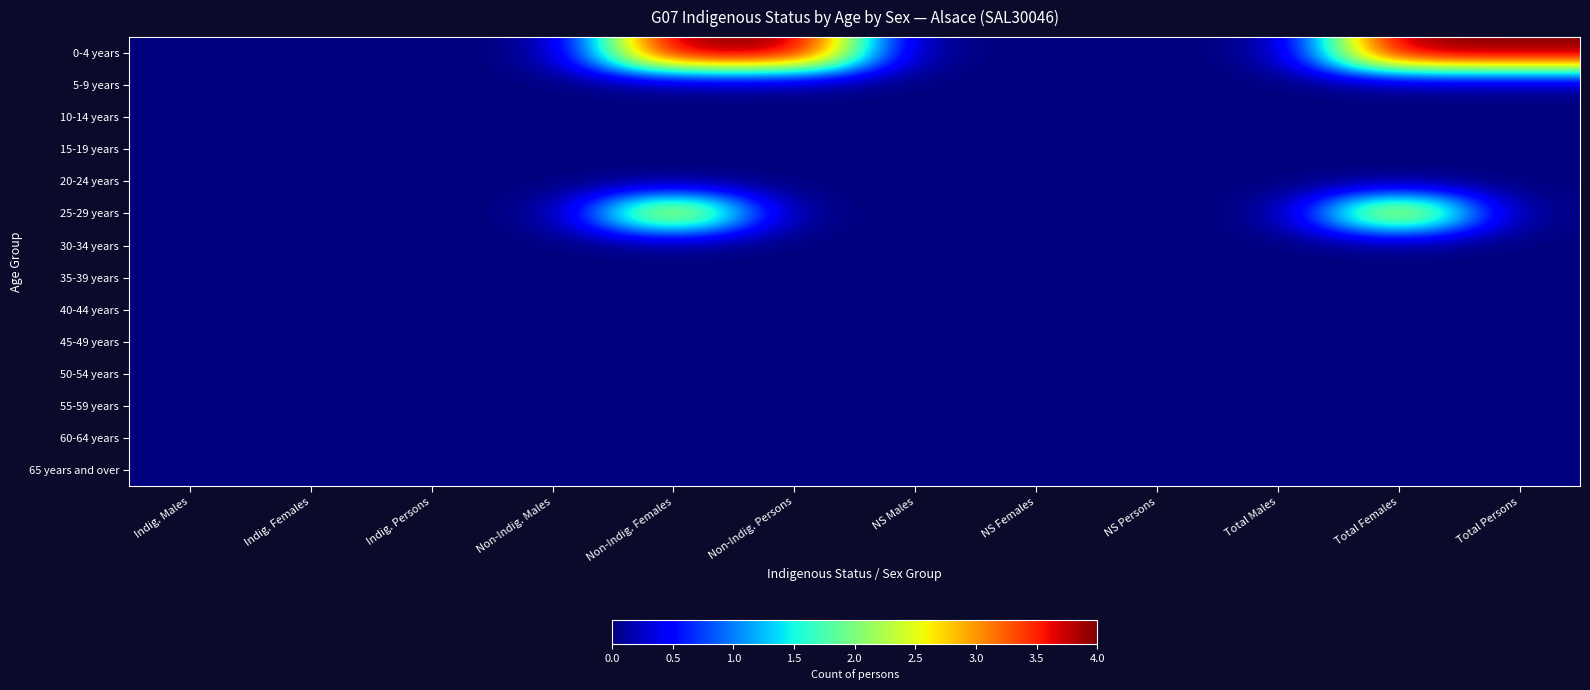

Reading left to right, extract all data points from this chart.

0-4 years: Indig. Males=0	Indig. Females=0	Indig. Persons=0	Non-Indig. Males=0	Non-Indig. Females=4	Non-Indig. Persons=4	NS Males=0	NS Females=0	NS Persons=0	Total Males=0	Total Females=4	Total Persons=4
5-9 years: Indig. Males=0	Indig. Females=0	Indig. Persons=0	Non-Indig. Males=0	Non-Indig. Females=0	Non-Indig. Persons=0	NS Males=0	NS Females=0	NS Persons=0	Total Males=0	Total Females=0	Total Persons=0
10-14 years: Indig. Males=0	Indig. Females=0	Indig. Persons=0	Non-Indig. Males=0	Non-Indig. Females=0	Non-Indig. Persons=0	NS Males=0	NS Females=0	NS Persons=0	Total Males=0	Total Females=0	Total Persons=0
15-19 years: Indig. Males=0	Indig. Females=0	Indig. Persons=0	Non-Indig. Males=0	Non-Indig. Females=0	Non-Indig. Persons=0	NS Males=0	NS Females=0	NS Persons=0	Total Males=0	Total Females=0	Total Persons=0
20-24 years: Indig. Males=0	Indig. Females=0	Indig. Persons=0	Non-Indig. Males=0	Non-Indig. Females=0	Non-Indig. Persons=0	NS Males=0	NS Females=0	NS Persons=0	Total Males=0	Total Females=0	Total Persons=0
25-29 years: Indig. Males=0	Indig. Females=0	Indig. Persons=0	Non-Indig. Males=0	Non-Indig. Females=3	Non-Indig. Persons=0	NS Males=0	NS Females=0	NS Persons=0	Total Males=0	Total Females=3	Total Persons=0
30-34 years: Indig. Males=0	Indig. Females=0	Indig. Persons=0	Non-Indig. Males=0	Non-Indig. Females=0	Non-Indig. Persons=0	NS Males=0	NS Females=0	NS Persons=0	Total Males=0	Total Females=0	Total Persons=0
35-39 years: Indig. Males=0	Indig. Females=0	Indig. Persons=0	Non-Indig. Males=0	Non-Indig. Females=0	Non-Indig. Persons=0	NS Males=0	NS Females=0	NS Persons=0	Total Males=0	Total Females=0	Total Persons=0
40-44 years: Indig. Males=0	Indig. Females=0	Indig. Persons=0	Non-Indig. Males=0	Non-Indig. Females=0	Non-Indig. Persons=0	NS Males=0	NS Females=0	NS Persons=0	Total Males=0	Total Females=0	Total Persons=0
45-49 years: Indig. Males=0	Indig. Females=0	Indig. Persons=0	Non-Indig. Males=0	Non-Indig. Females=0	Non-Indig. Persons=0	NS Males=0	NS Females=0	NS Persons=0	Total Males=0	Total Females=0	Total Persons=0
50-54 years: Indig. Males=0	Indig. Females=0	Indig. Persons=0	Non-Indig. Males=0	Non-Indig. Females=0	Non-Indig. Persons=0	NS Males=0	NS Females=0	NS Persons=0	Total Males=0	Total Females=0	Total Persons=0
55-59 years: Indig. Males=0	Indig. Females=0	Indig. Persons=0	Non-Indig. Males=0	Non-Indig. Females=0	Non-Indig. Persons=0	NS Males=0	NS Females=0	NS Persons=0	Total Males=0	Total Females=0	Total Persons=0
60-64 years: Indig. Males=0	Indig. Females=0	Indig. Persons=0	Non-Indig. Males=0	Non-Indig. Females=0	Non-Indig. Persons=0	NS Males=0	NS Females=0	NS Persons=0	Total Males=0	Total Females=0	Total Persons=0
65 years and over: Indig. Males=0	Indig. Females=0	Indig. Persons=0	Non-Indig. Males=0	Non-Indig. Females=0	Non-Indig. Persons=0	NS Males=0	NS Females=0	NS Persons=0	Total Males=0	Total Females=0	Total Persons=0